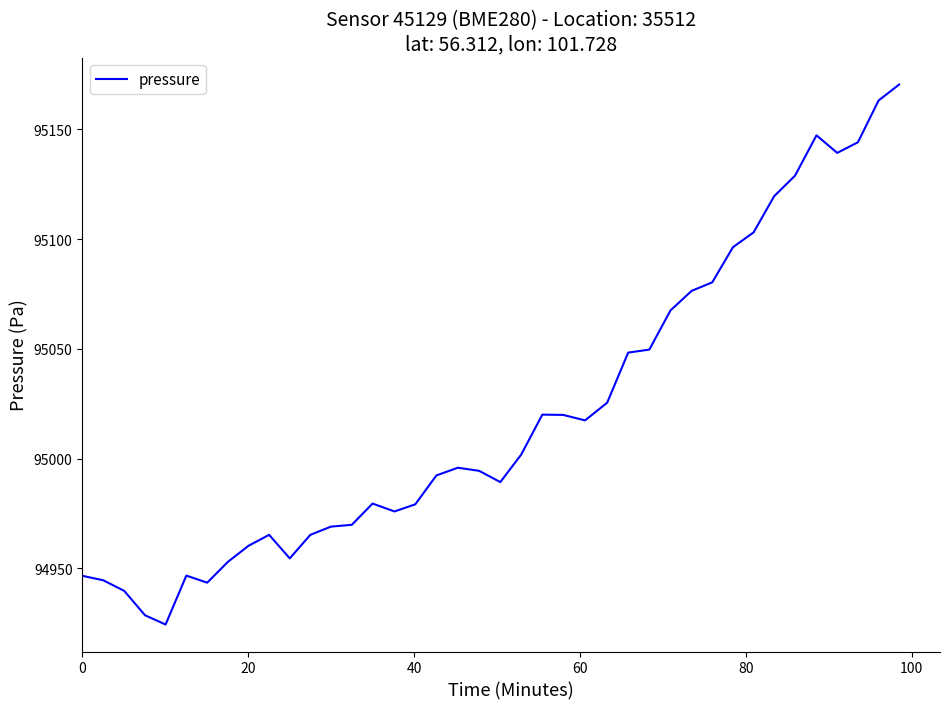

What is the greatest value displayed?

95170.4